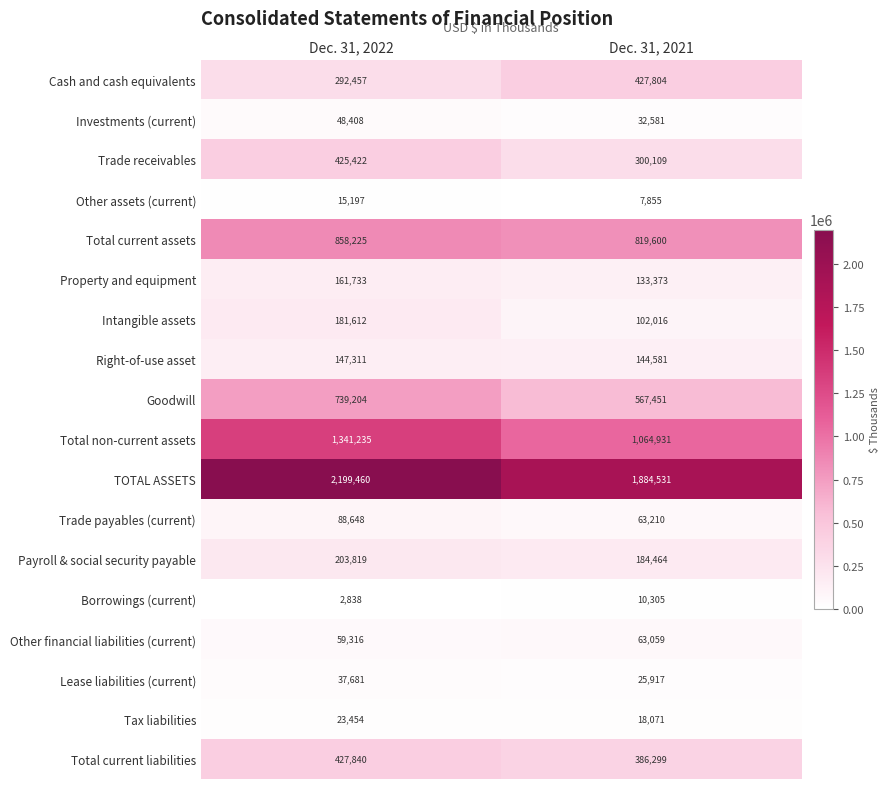

The value of Property and equipment at Dec. 31, 2022 is 161733. True or false?

True